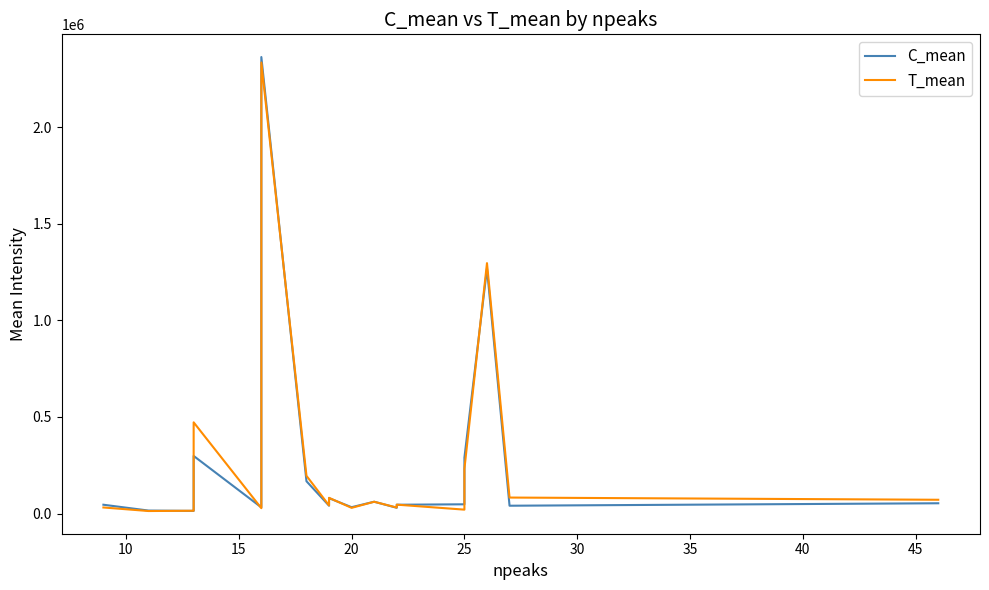

How many distinct data groups are displayed?

2